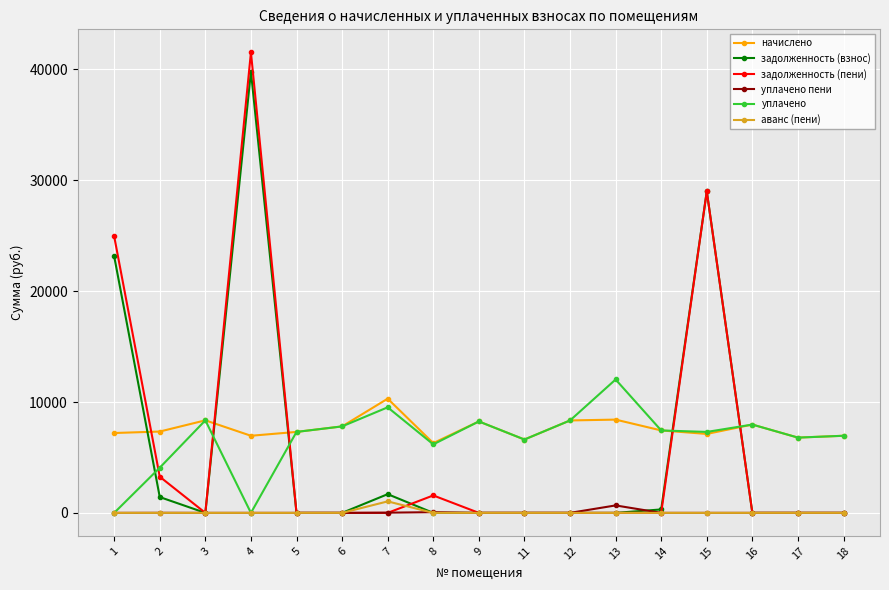

The value of начислено at 3 is 14047.2. True or false?

False